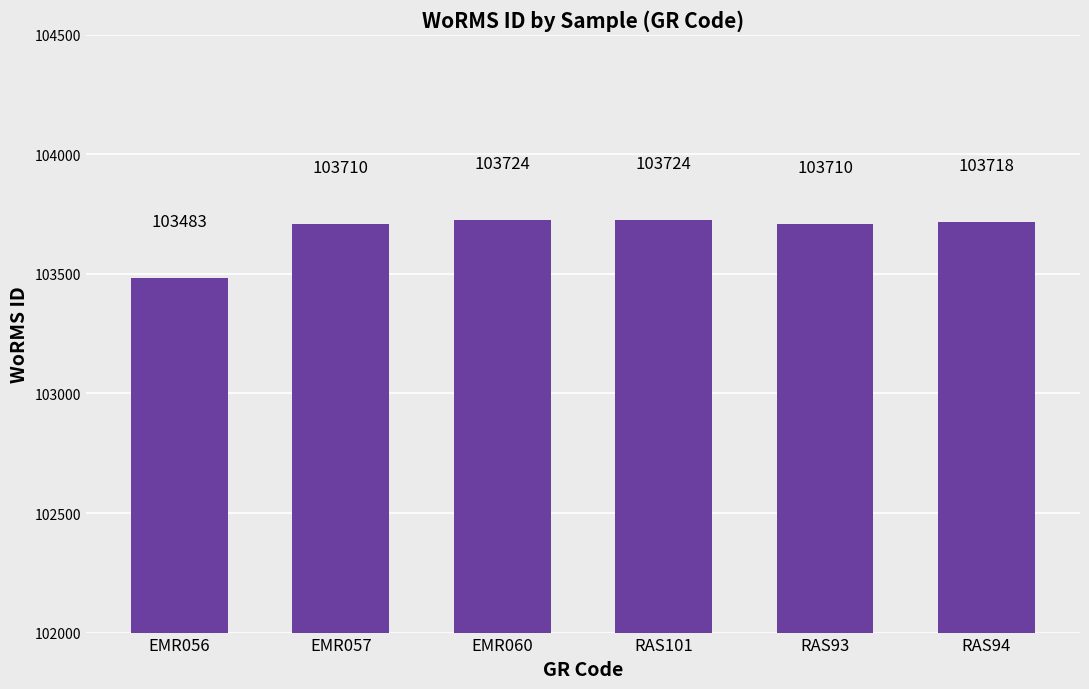

Is it true that the value at EMR060 is 166857?

False